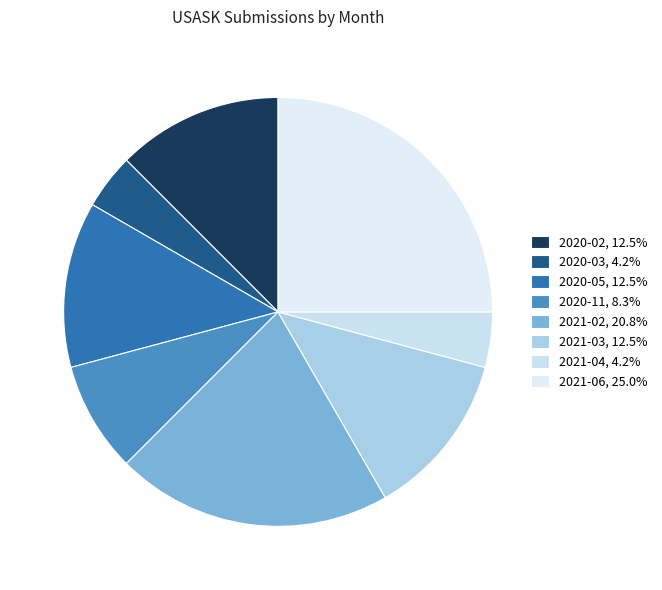

How much of the chart is everything except 2021-03?

87.5%